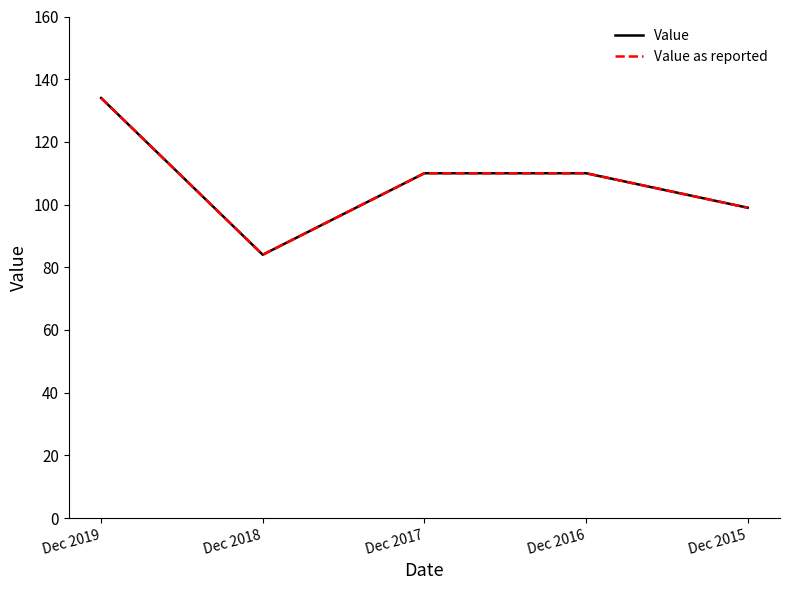

Does the chart display data point markers on the line(s)?

No